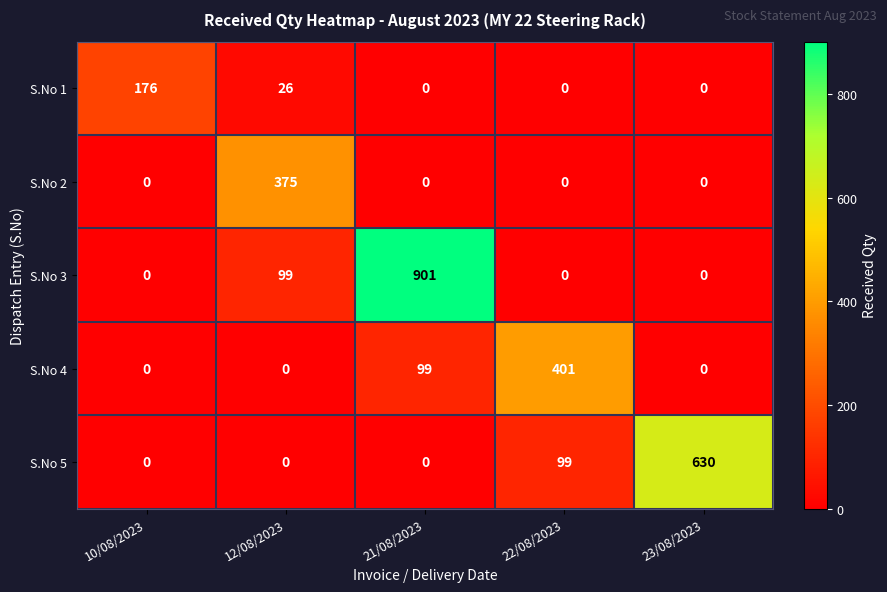

At which category is the sum across all series the highest?

21/08/2023